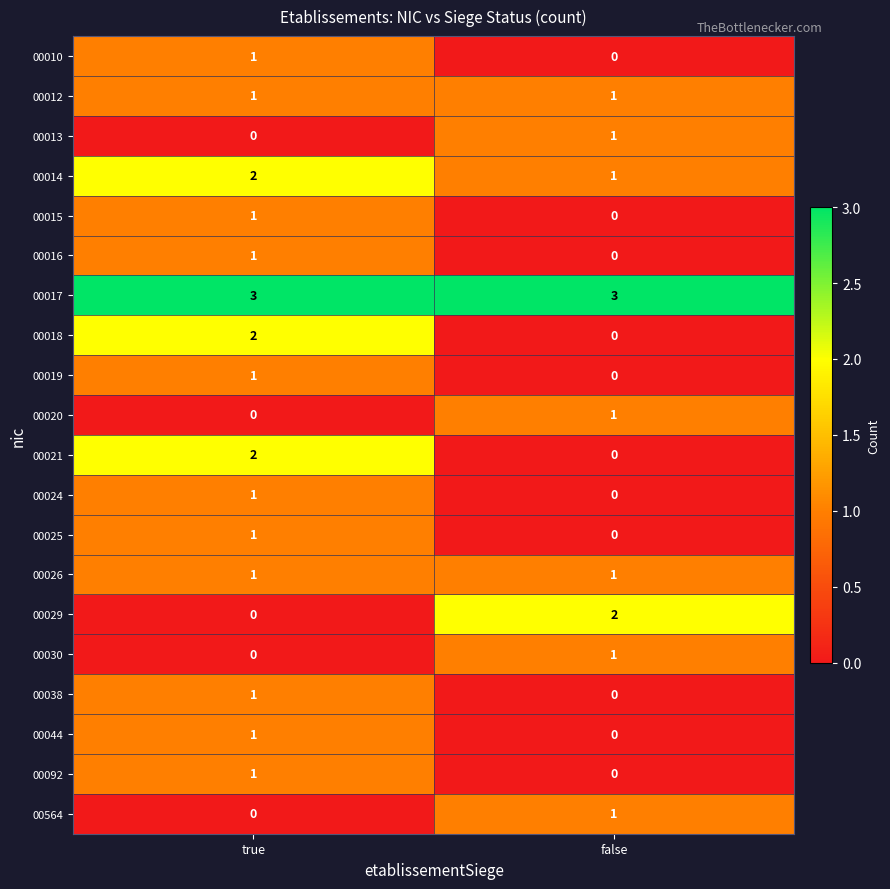

Rank the categories by 00010 value from lowest to highest.

false, true